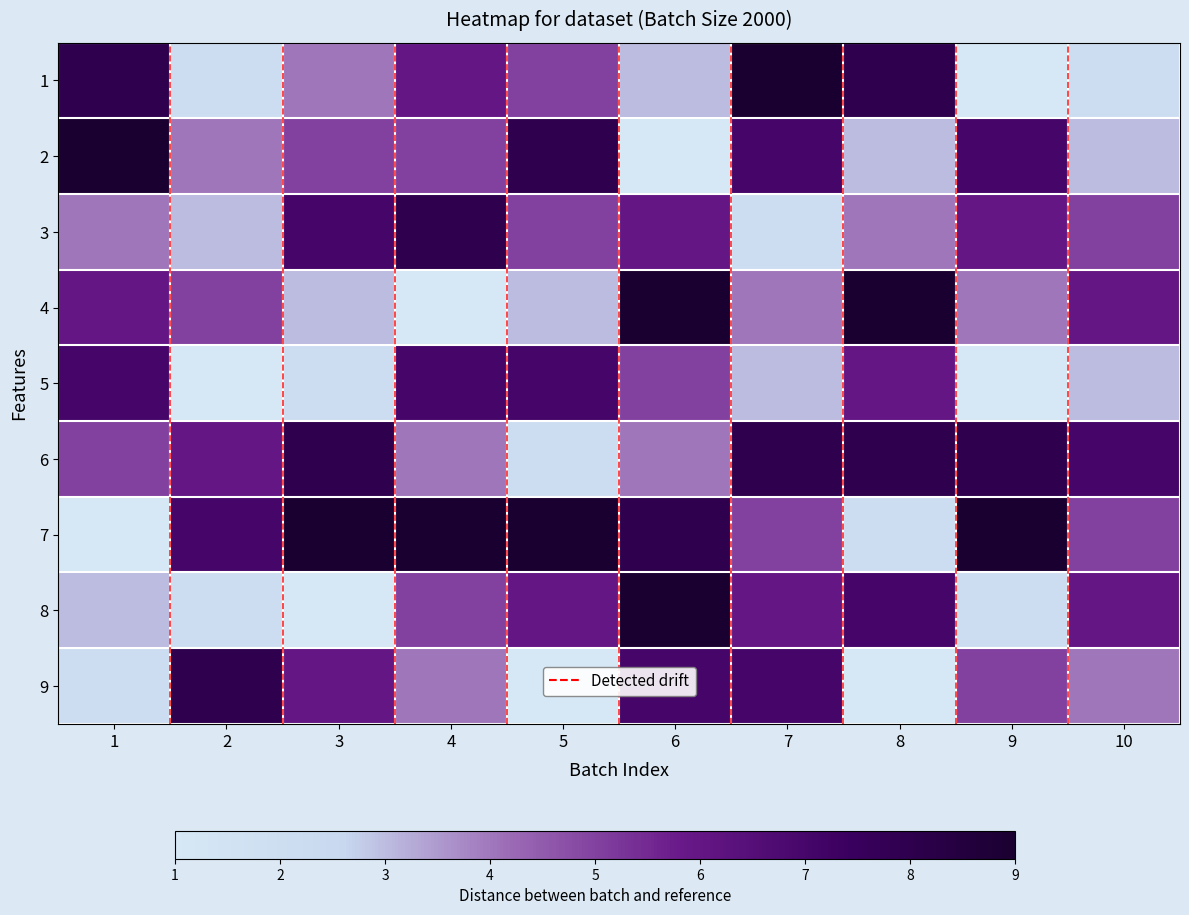

Rank the series by their maximum value, from lowest to highest.

5, 3, 6, 9, 1, 2, 4, 7, 8